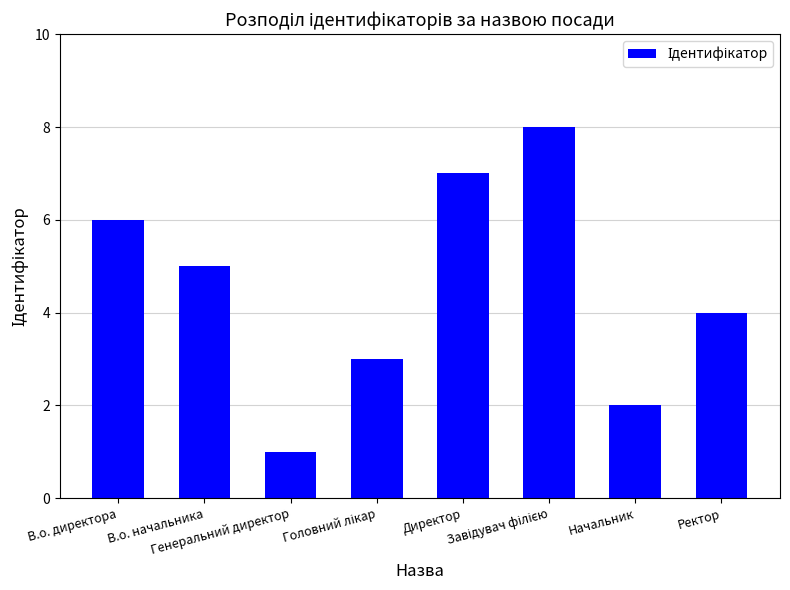

What is the greatest value displayed?

8